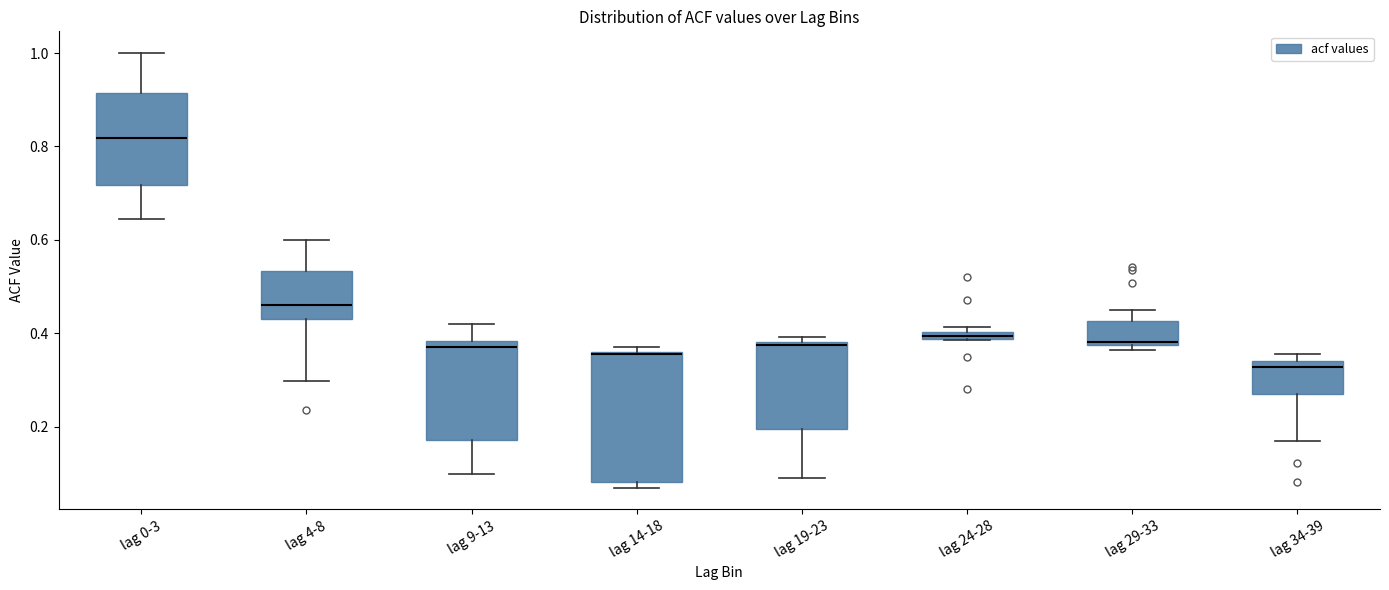

Where is the lower edge of the box for lag 4-8 on the y-axis? The values are not printed on the chart, so give them approximately, as read against the axis.

0.44